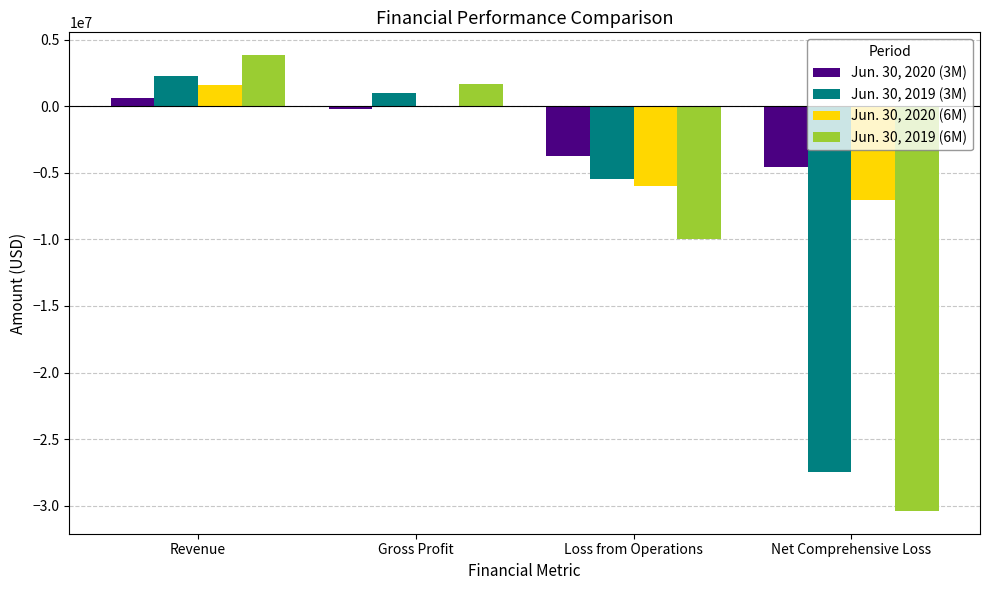

What are all the series names shown in the legend?

Jun. 30, 2020 (3M), Jun. 30, 2019 (3M), Jun. 30, 2020 (6M), Jun. 30, 2019 (6M)